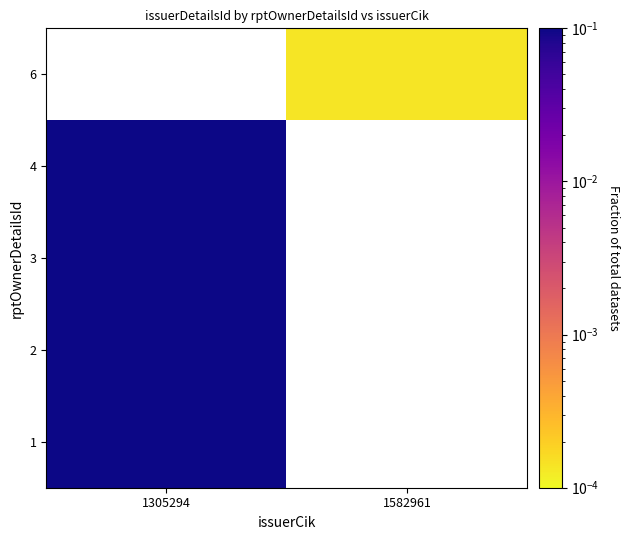

Which label corresponds to the smallest value in the chart?

1582961